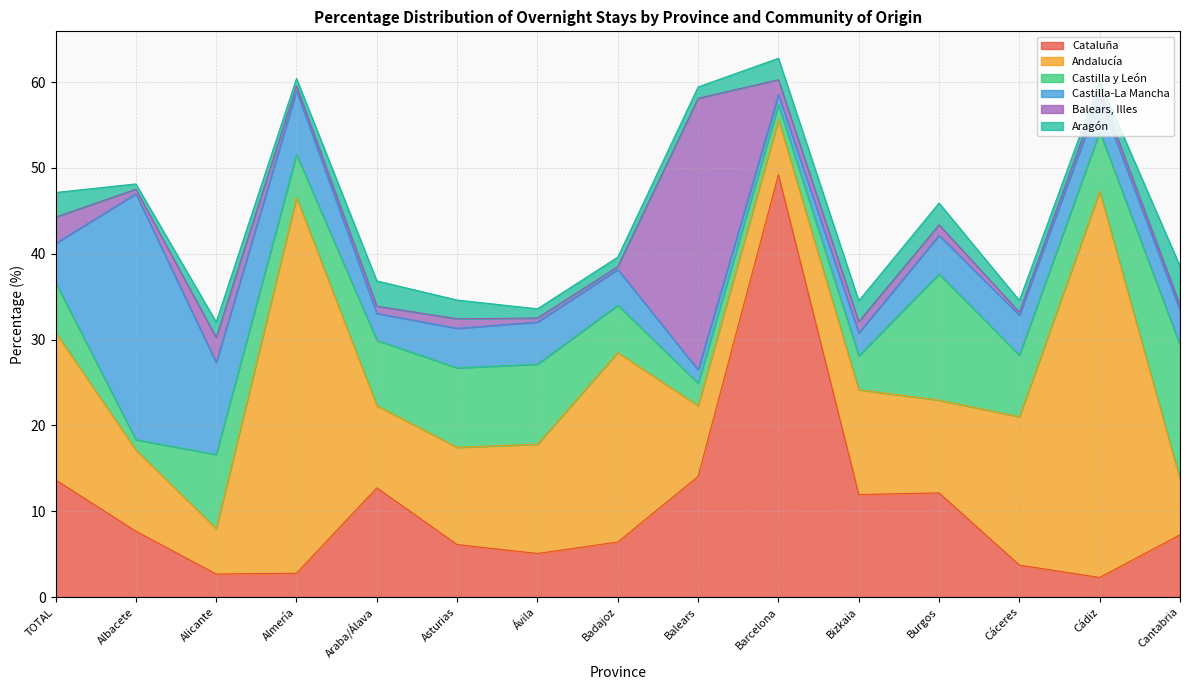

List the series in order of their peak value, lowest first.

Aragón, Castilla y León, Castilla-La Mancha, Balears, Illes, Andalucía, Cataluña